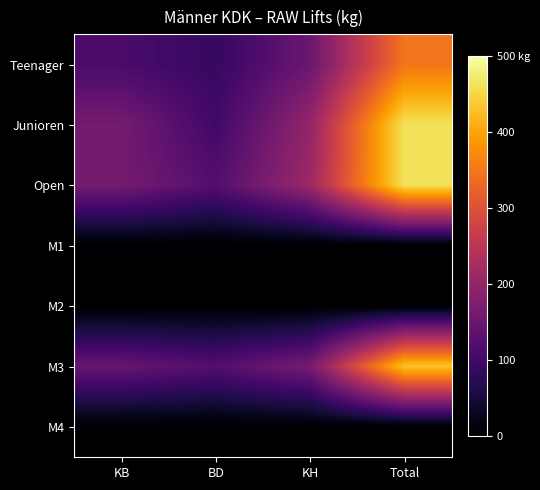

At which category does the chart reach its peak across all series?

Total